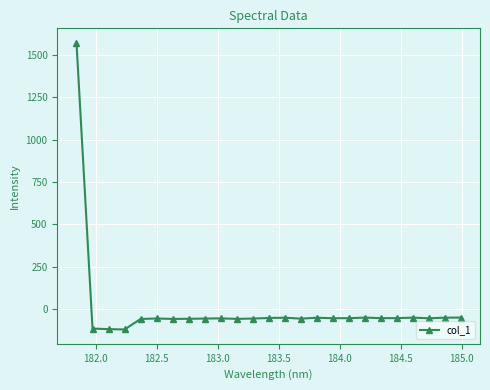

What is the greatest value displayed?

1571.7